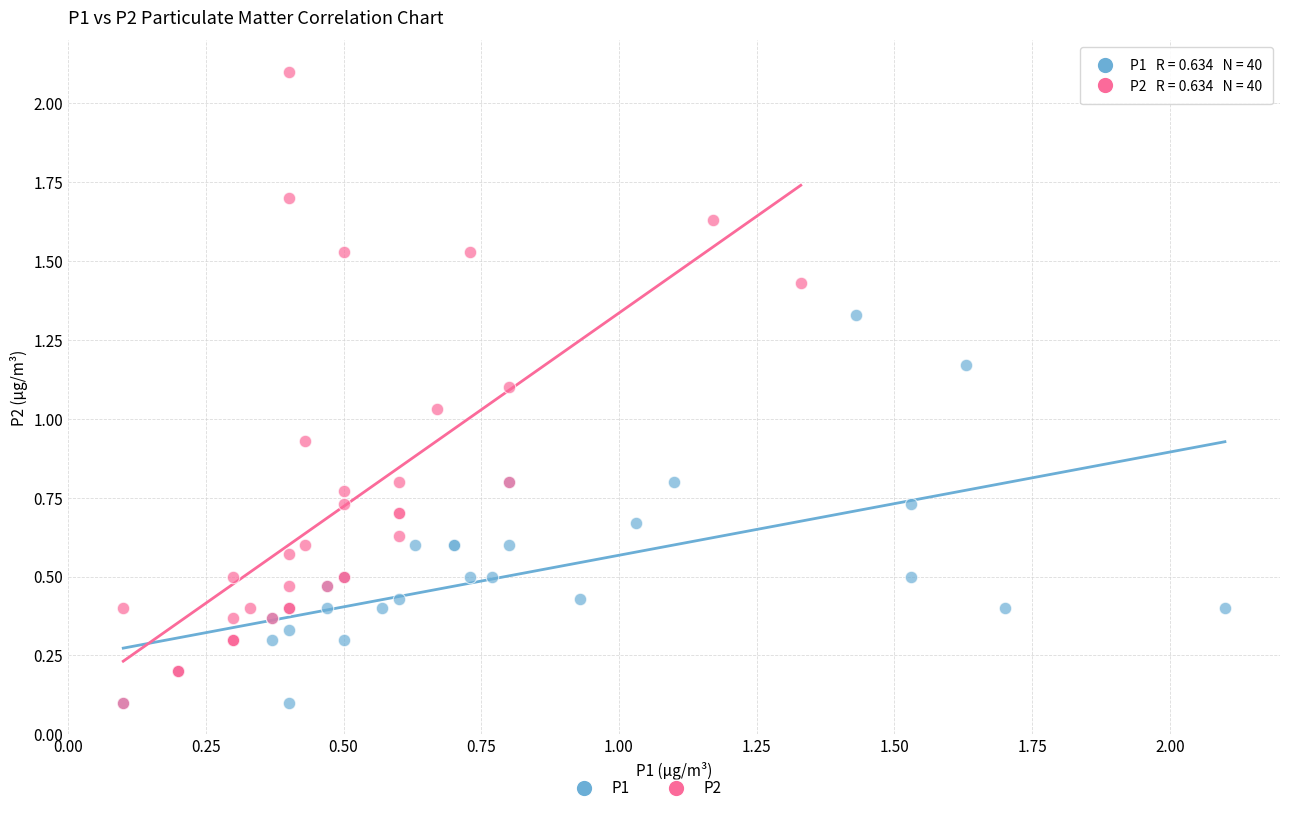

Which series contains the highest Y value?

P2